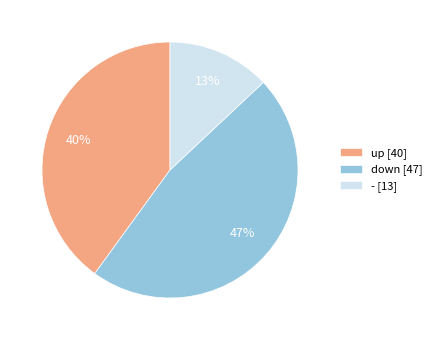

Does - represent more than half of the total?

No